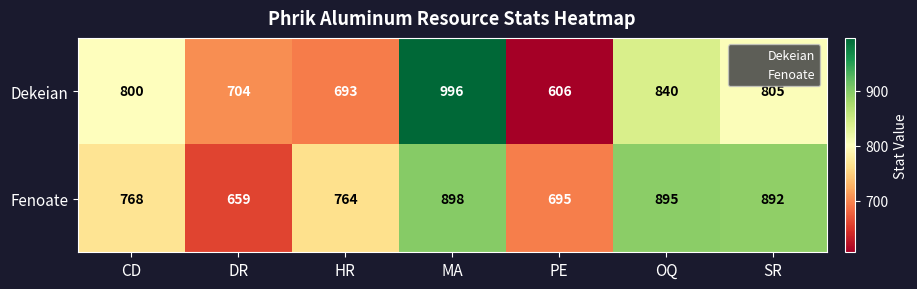

Which series has the largest total across all categories?

Fenoate